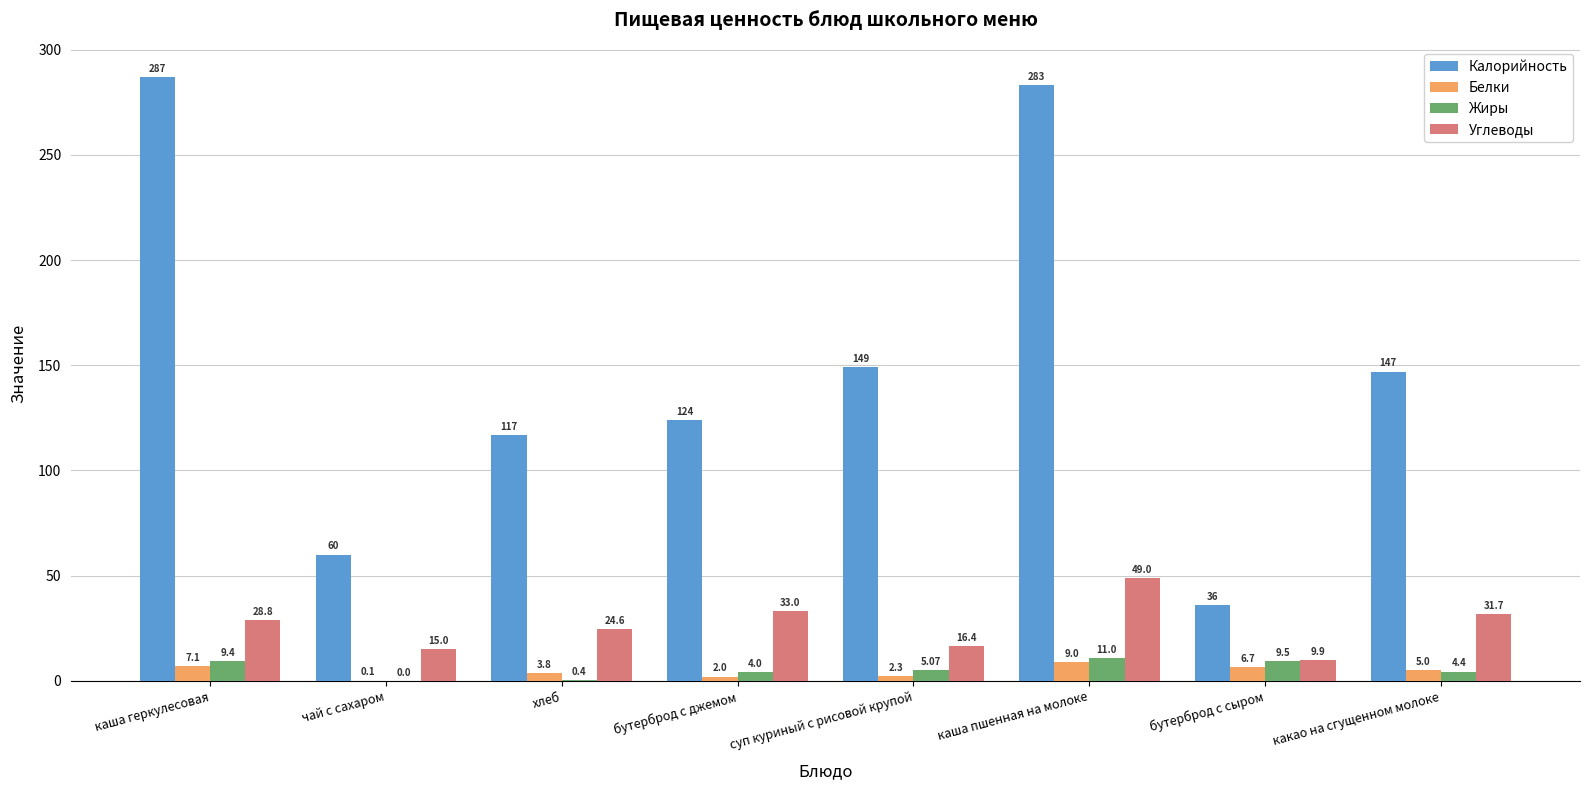

Where does the Жиры series first go above 5?

каша геркулесовая